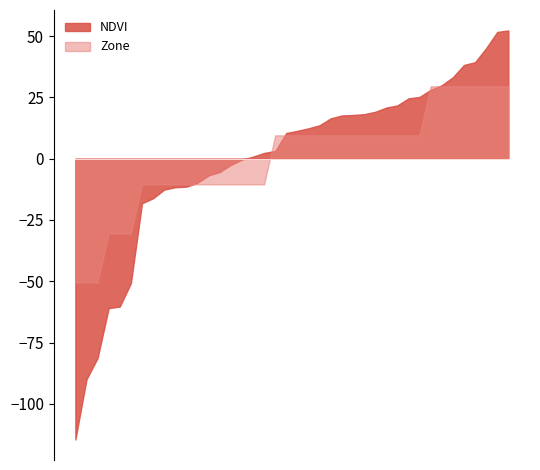

What is the average value of the Zone series?

0.0